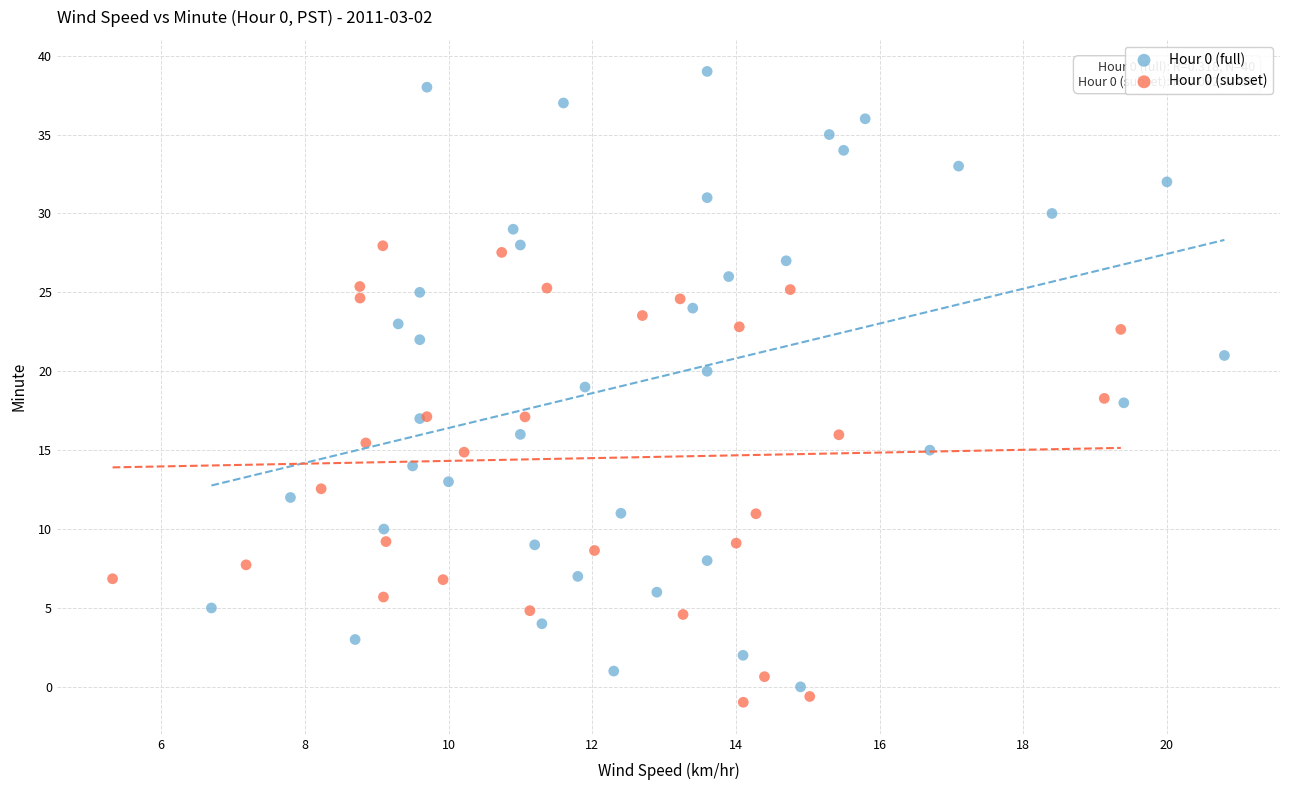

Which series reaches the maximum Y coordinate?

Hour 0 (full)